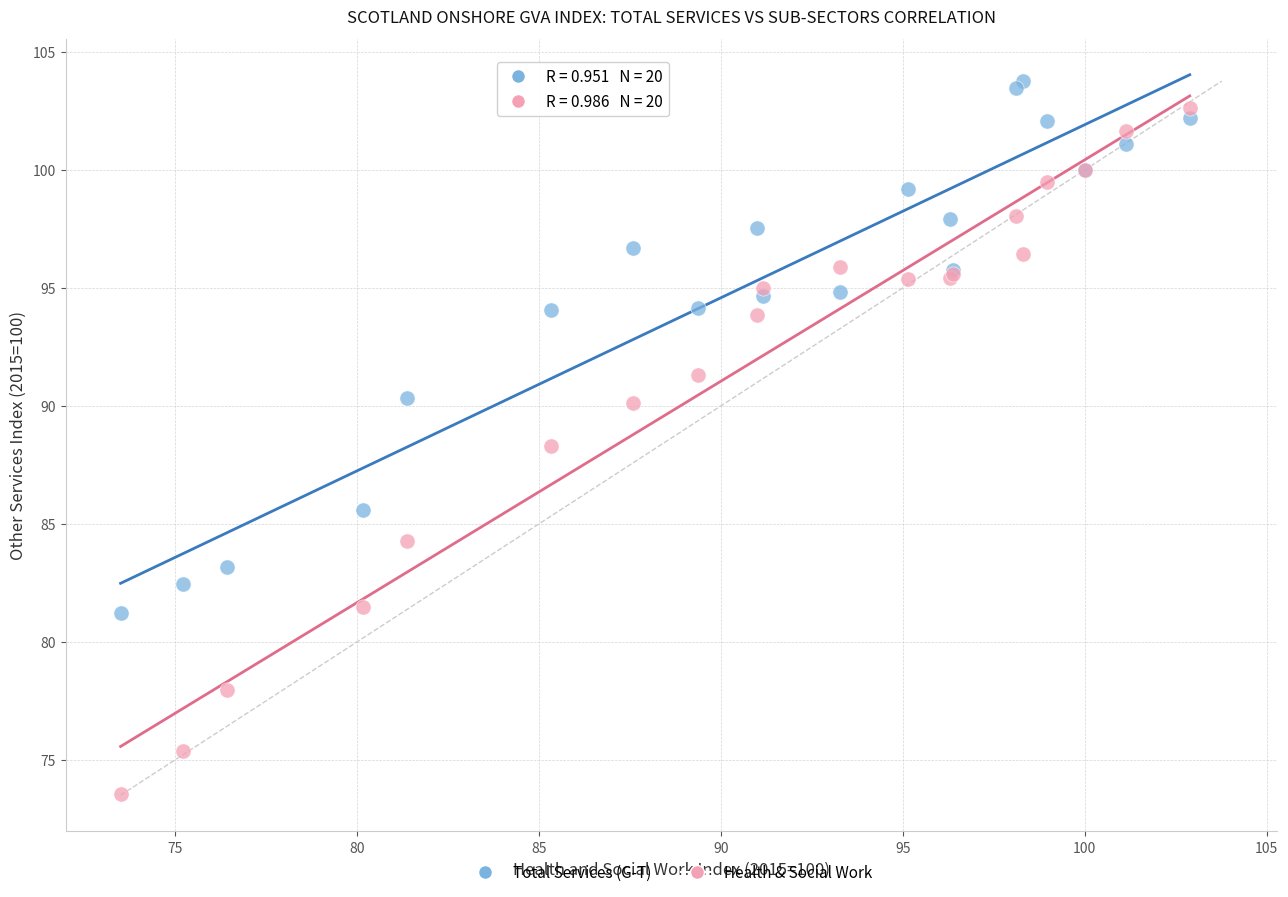

Which series has the widest spread of Y values?

Health & Social Work